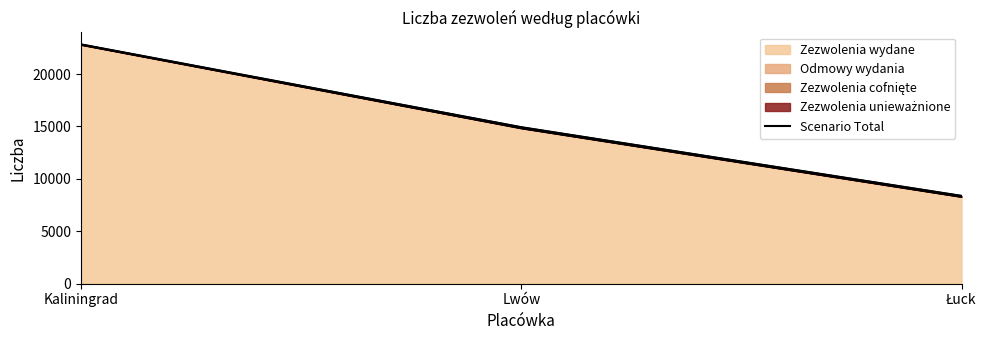

What is the lowest value of the Zezwolenia wydane series?

8277